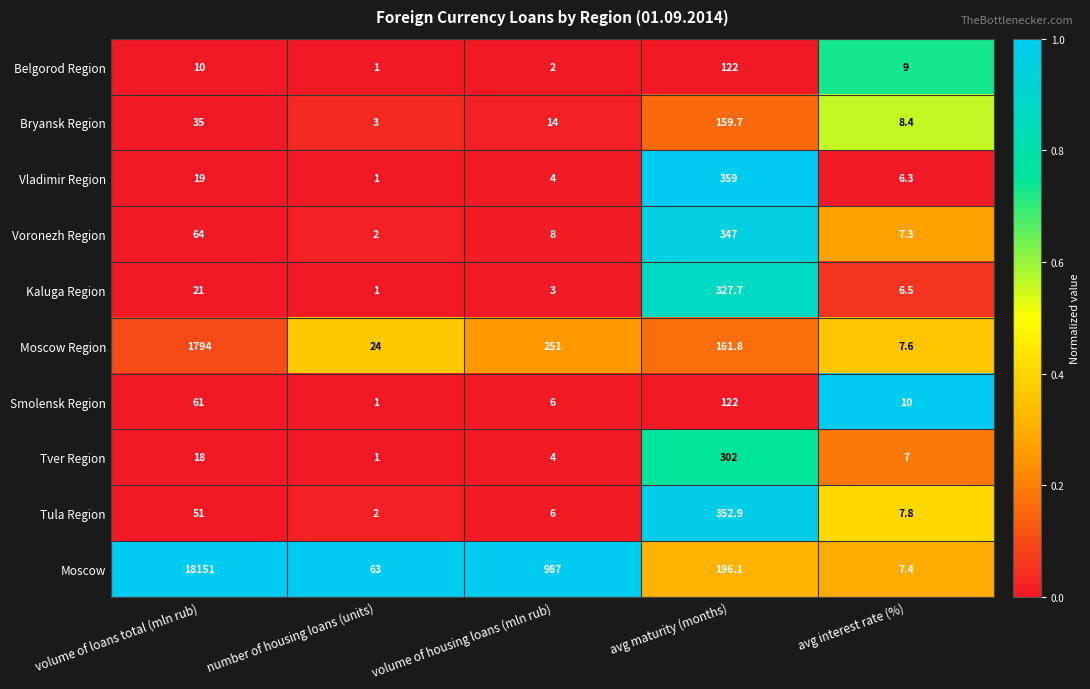

How many series are shown in this chart?

10